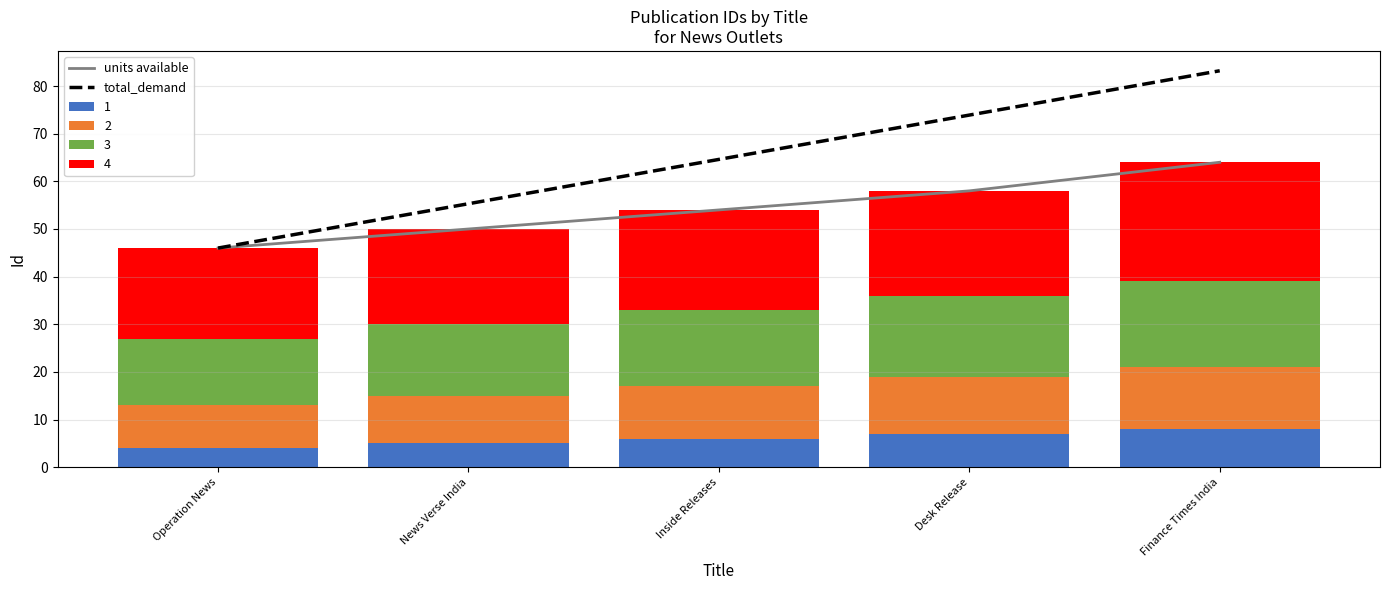

Which series changed the most between Inside Releases and Desk Release?

total_demand